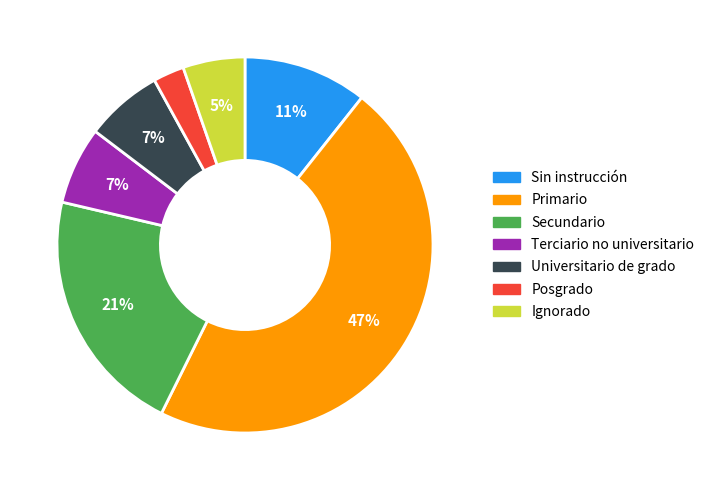

What percentage is the Sin instrucción slice, to the nearest percent?

11%